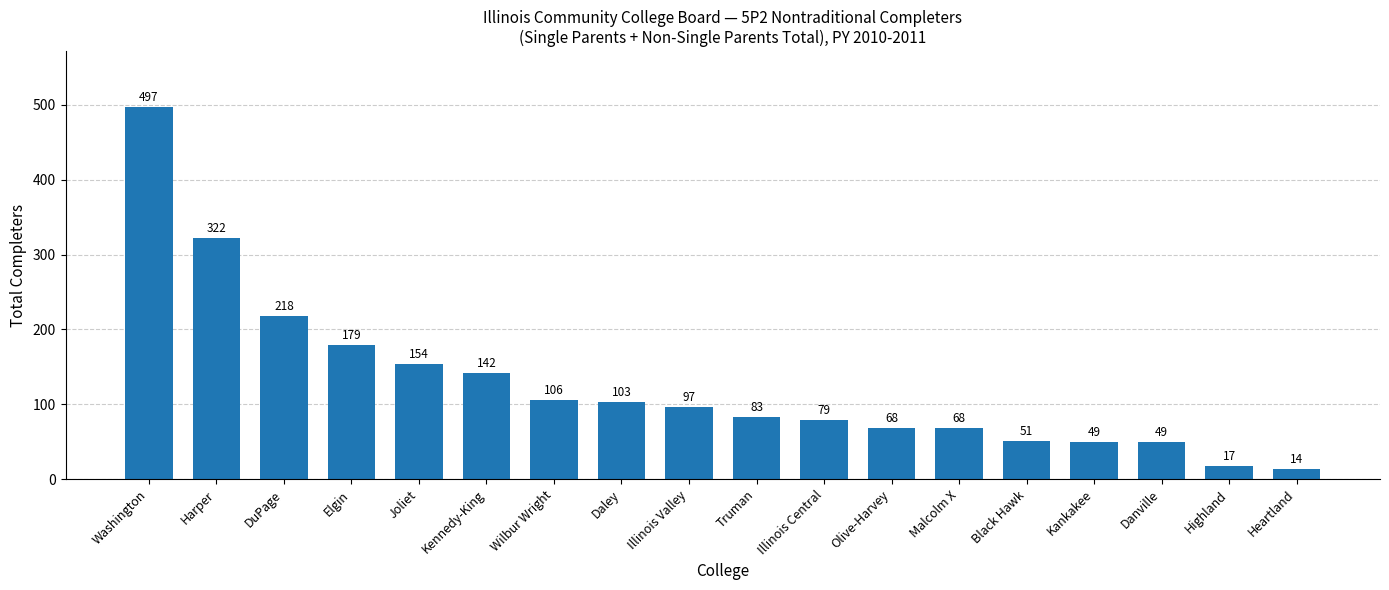

What is the minimum value shown in the chart?

14